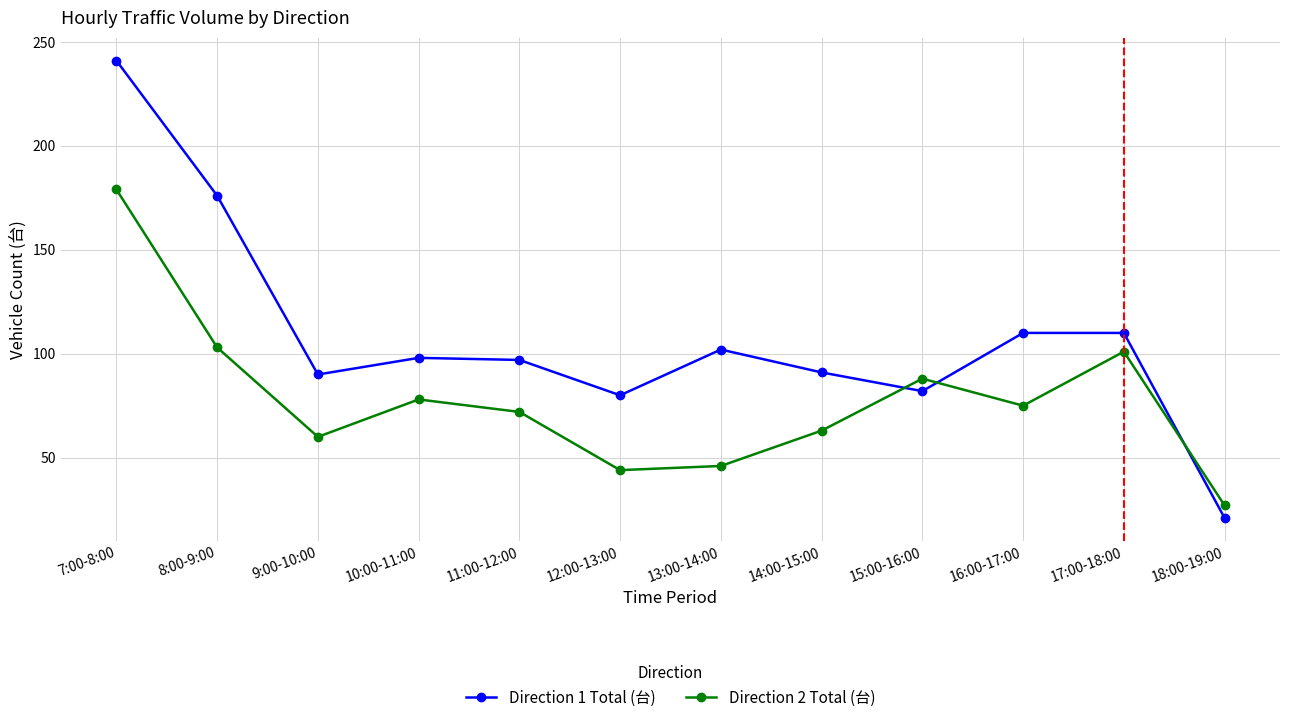

Is the value of Direction 2 Total (台) at 14:00-15:00 greater than the value of Direction 1 Total (台) at 16:00-17:00?

No